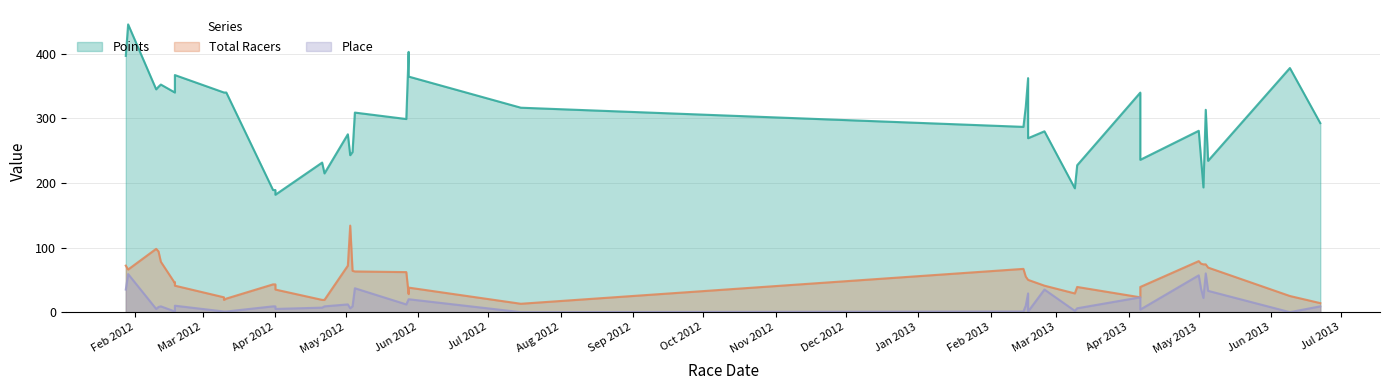

True or false: Place and Total Racers cross at least once.

False